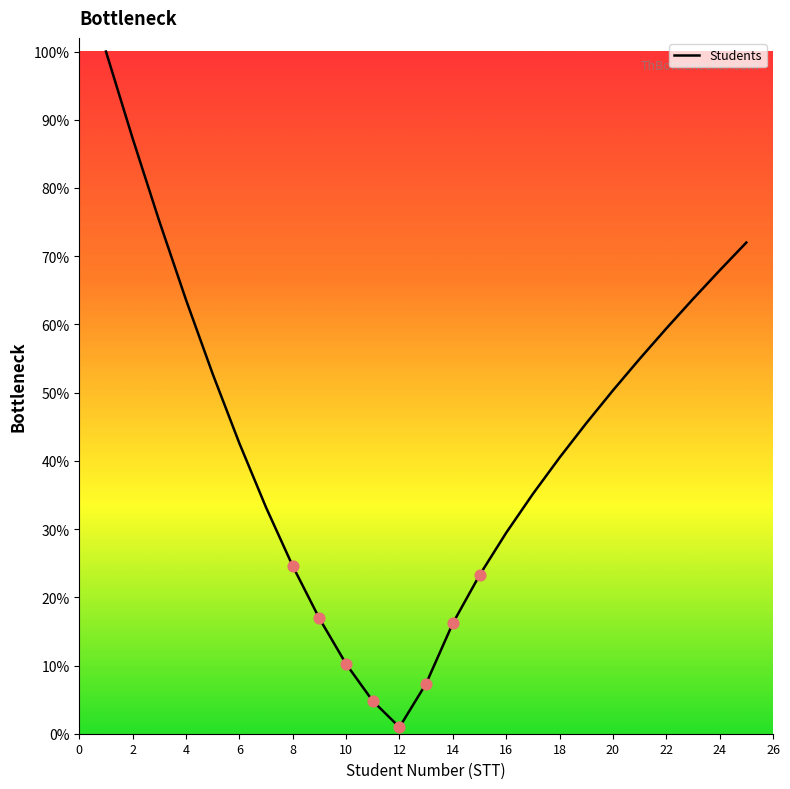

What is the difference between the maximum and minimum values?

99.0